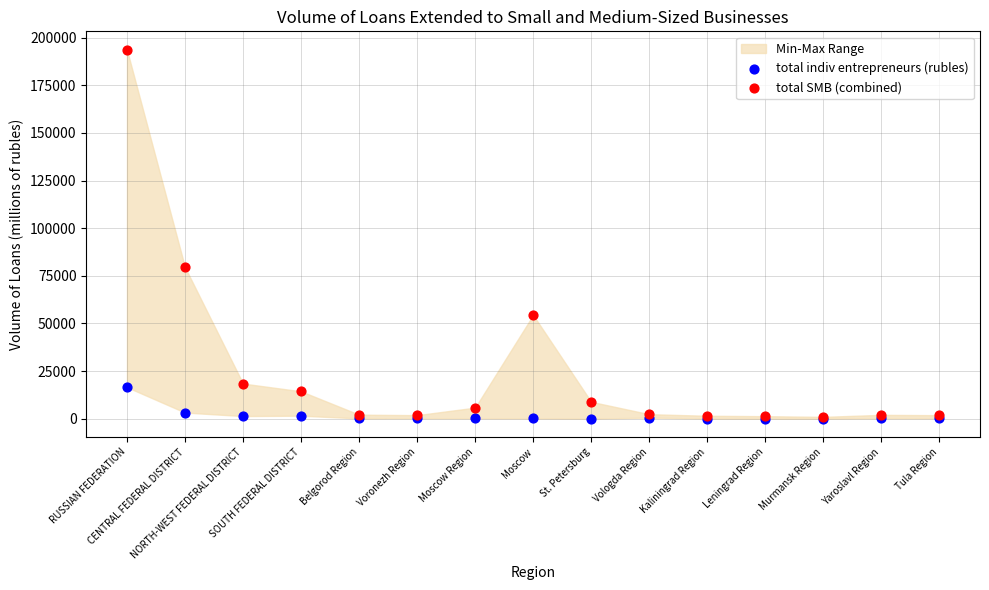

Which series has the widest spread of Y values?

total SMB (combined)